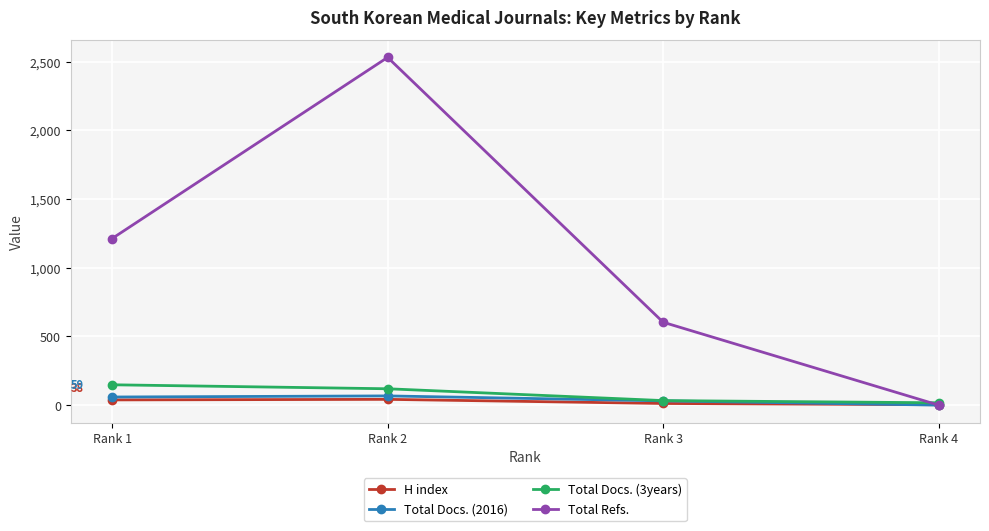

True or false: Total Docs. (2016) has more than 2 points higher than both neighbors.

False